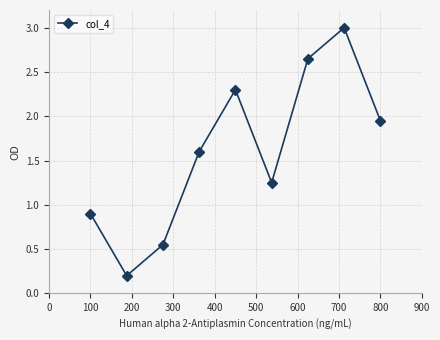

True or false: there are more than 0 points higher than both neighbors.

True